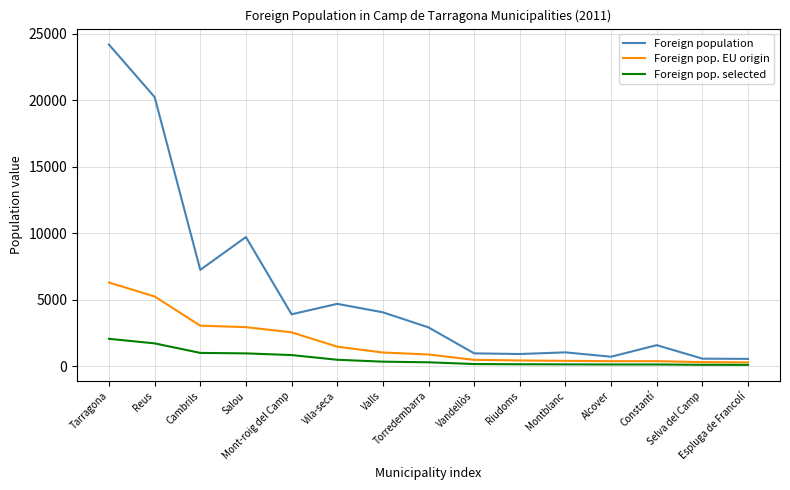

Which series has the largest total across all categories?

Foreign population